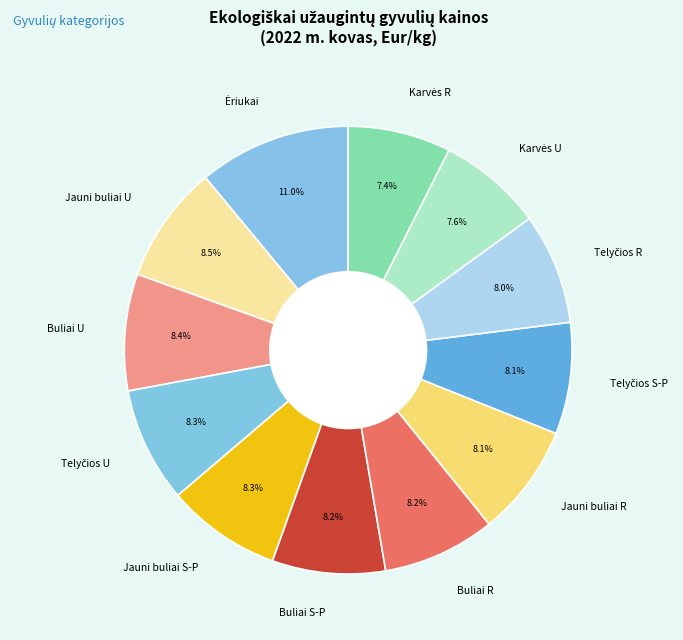

What portion of the pie excludes Buliai S-P?

91.8%